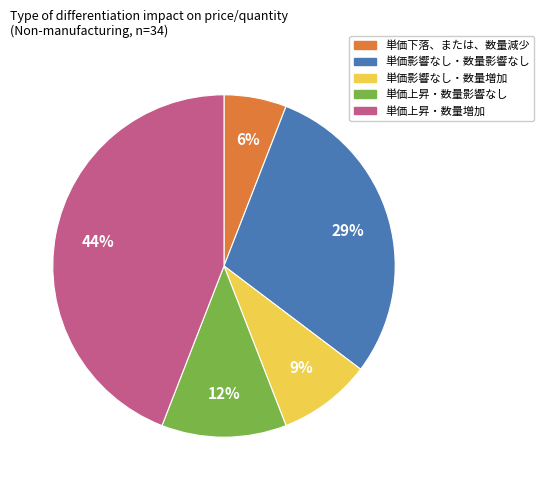

Between 単価影響なし・数量影響なし and 単価影響なし・数量増加, which is larger?

単価影響なし・数量影響なし